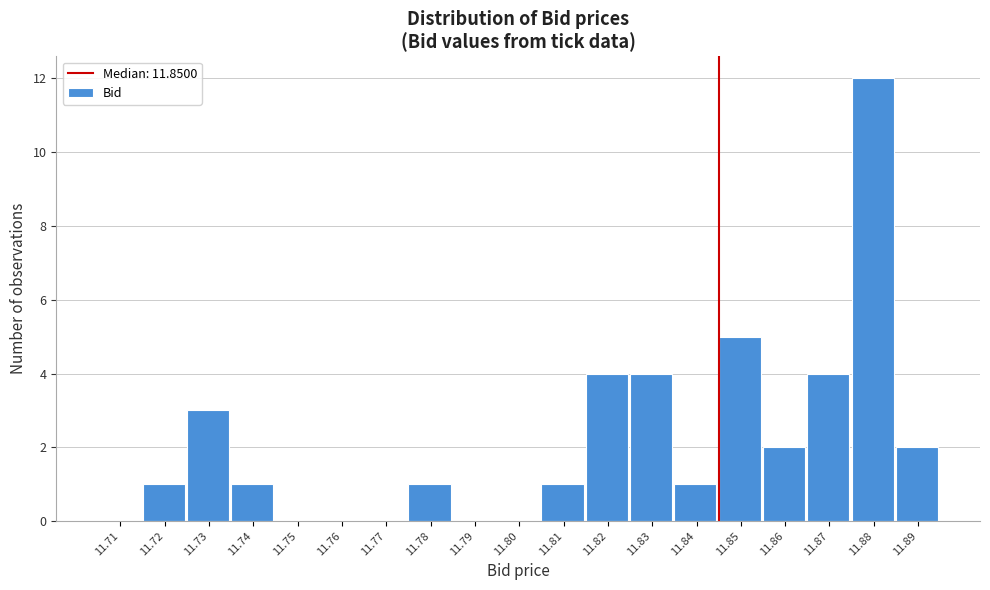

Reading left to right, list all the values displayed in this chart.

11.71=0	11.72=1	11.73=3	11.74=1	11.75=0	11.76=0	11.77=0	11.78=1	11.79=0	11.80=0	11.81=1	11.82=4	11.83=4	11.84=1	11.85=5	11.86=2	11.87=4	11.88=12	11.89=2